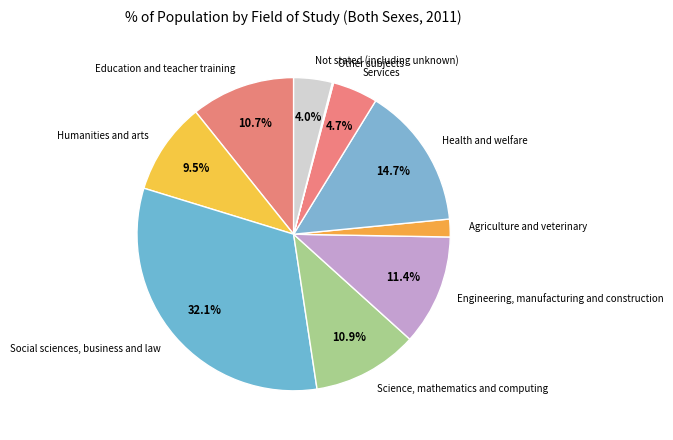

To the nearest percent, what is the average slice percentage?

10%